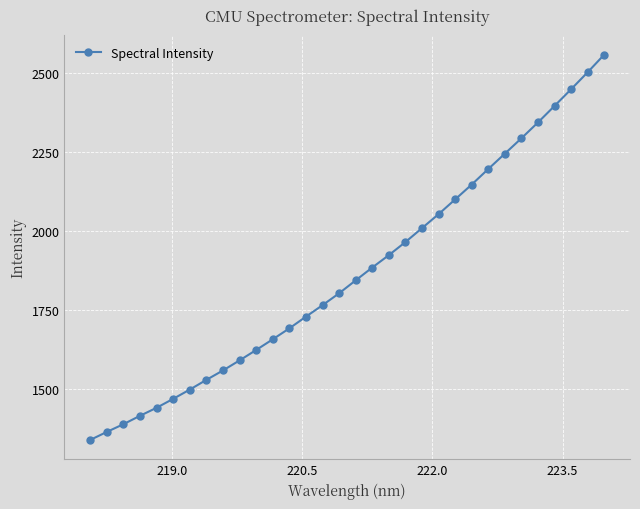

What is the sum of all values?

59755.0